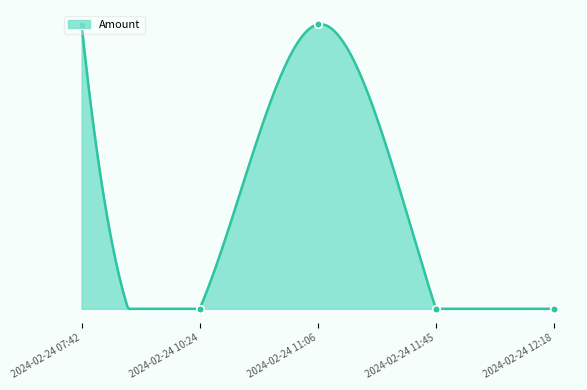

What is the ratio of the value at 2024-02-24 12:18 to the value at 2024-02-24 11:45?

0.3